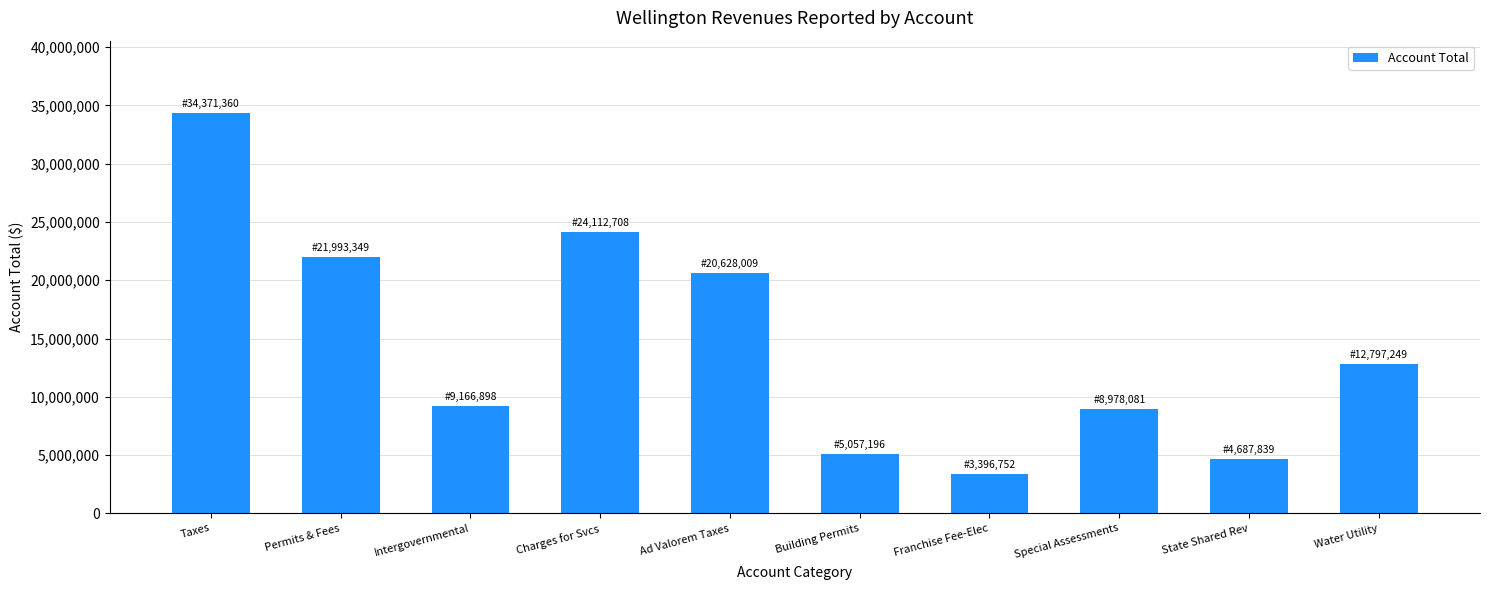

The chart shows a value of 20628009 at Ad Valorem Taxes. True or false?

True